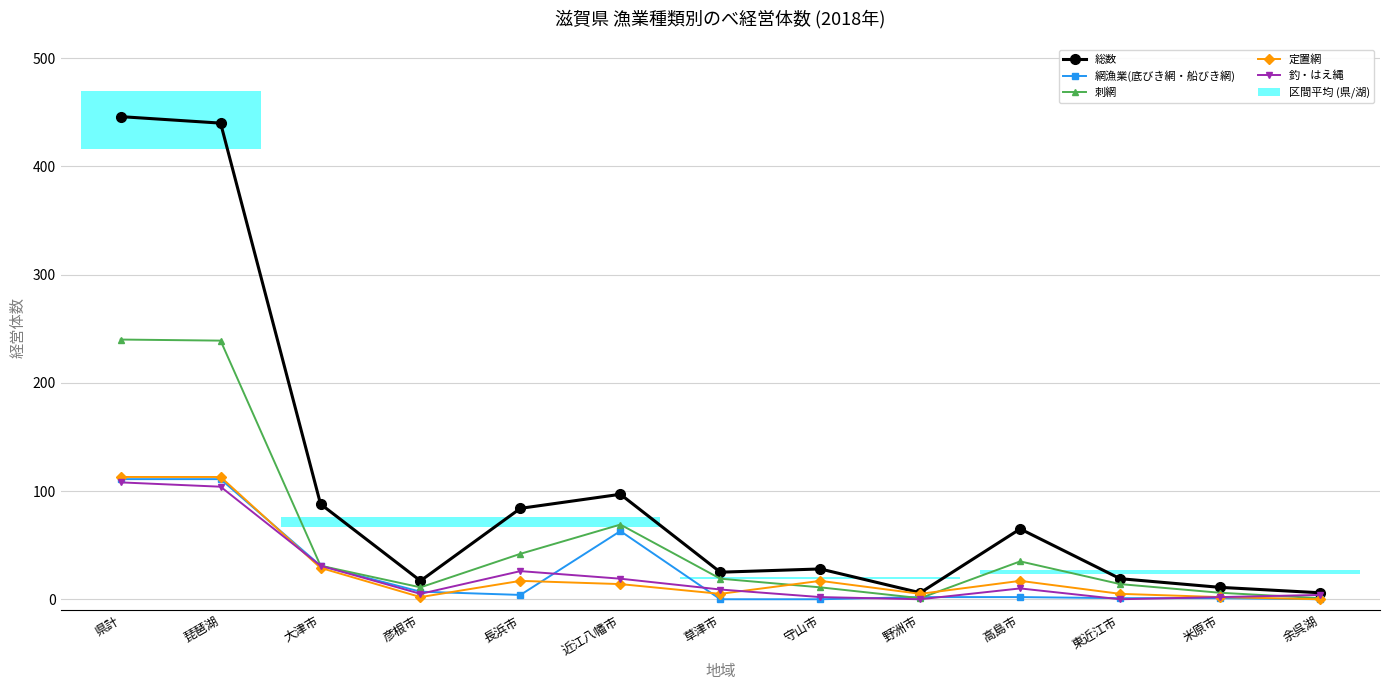

What is the difference between the 釣・はえ縄 values at 高島市 and 余呉湖?

6